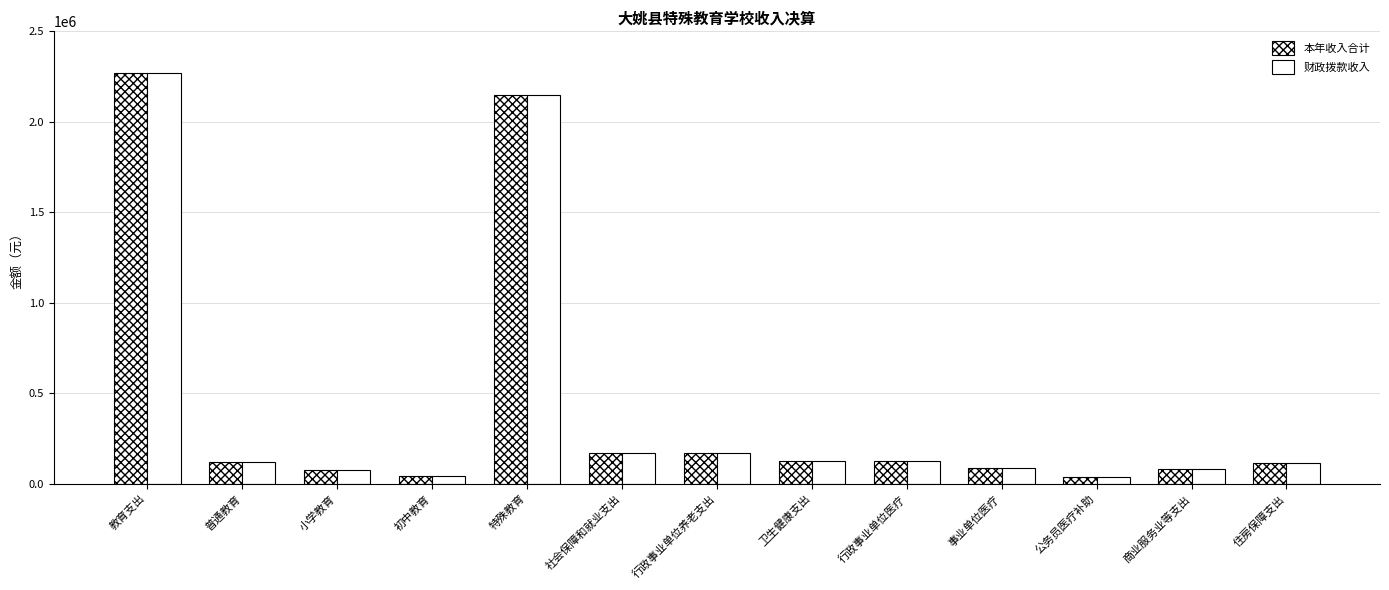

What is the average value of the 财政拨款收入 series?

428711.8